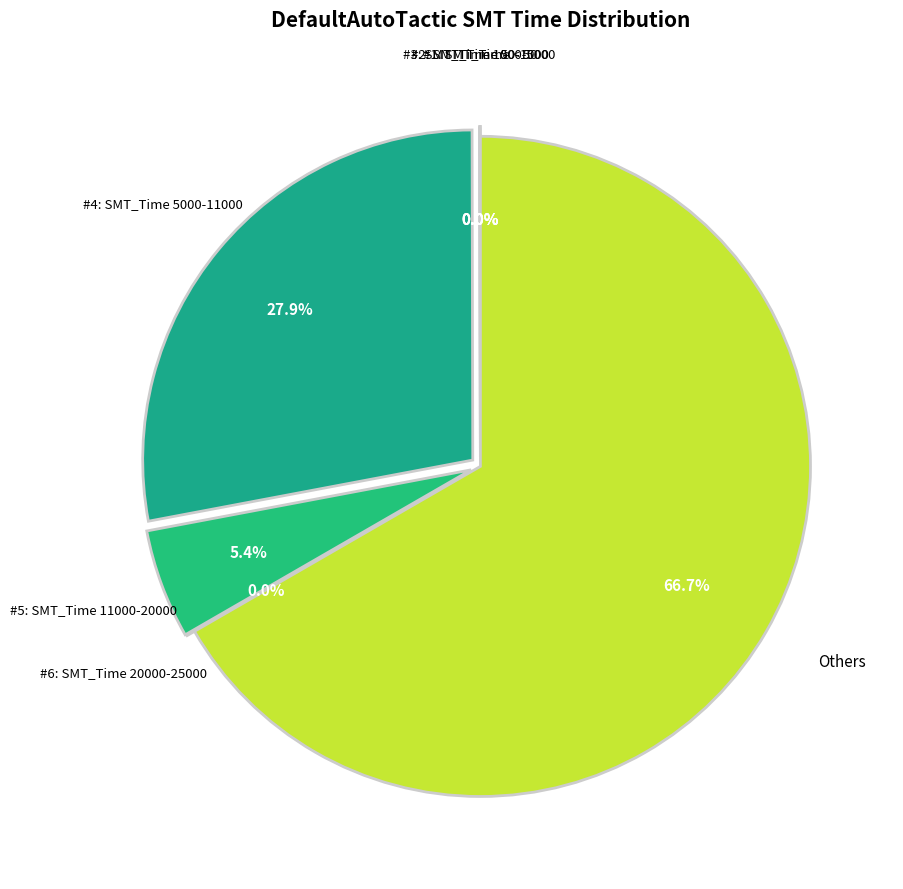

The Landing_Dev_3:C1:axm17/WD slice represents 1% of the pie. True or false?

False